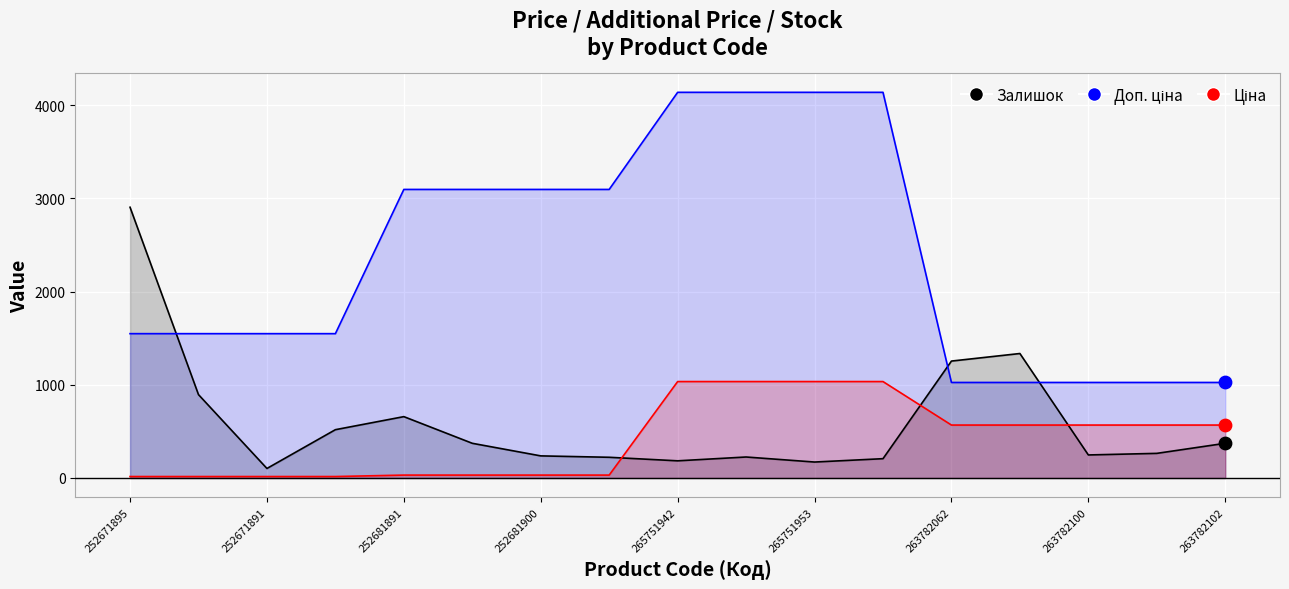

At how many categories does at least one series exceed 1682?

9